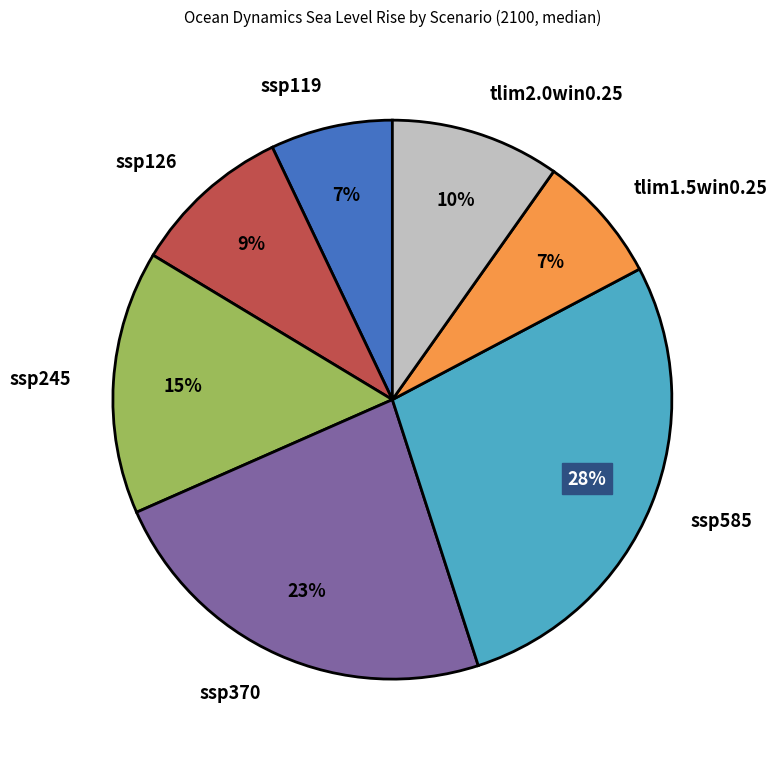

The ssp585 slice represents 28% of the pie. True or false?

True